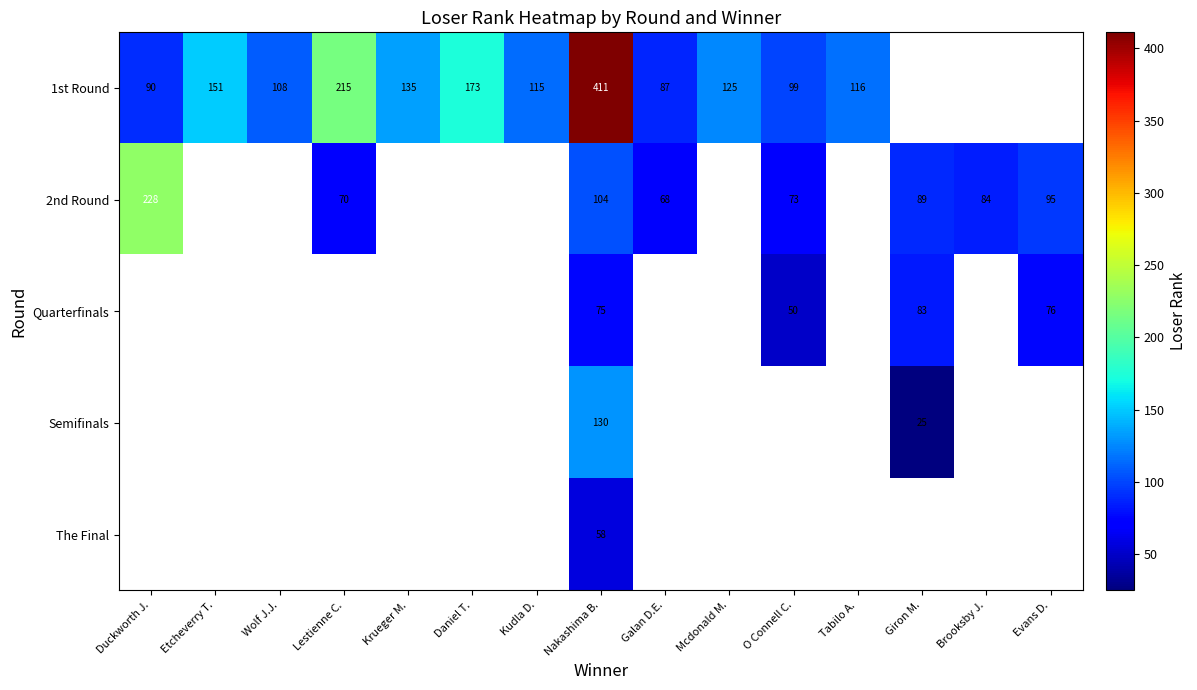

True or false: 1st Round has a value of 42 at Kudla D..

False